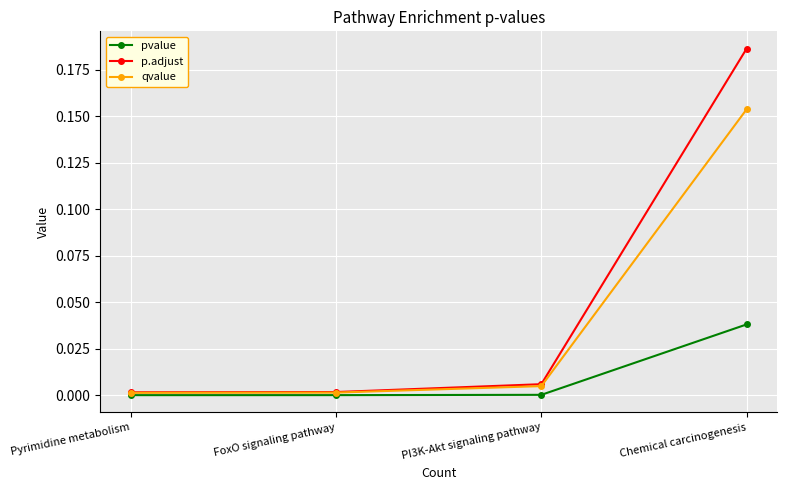

Which series changed the most between PI3K-Akt signaling pathway and Chemical carcinogenesis?

p.adjust